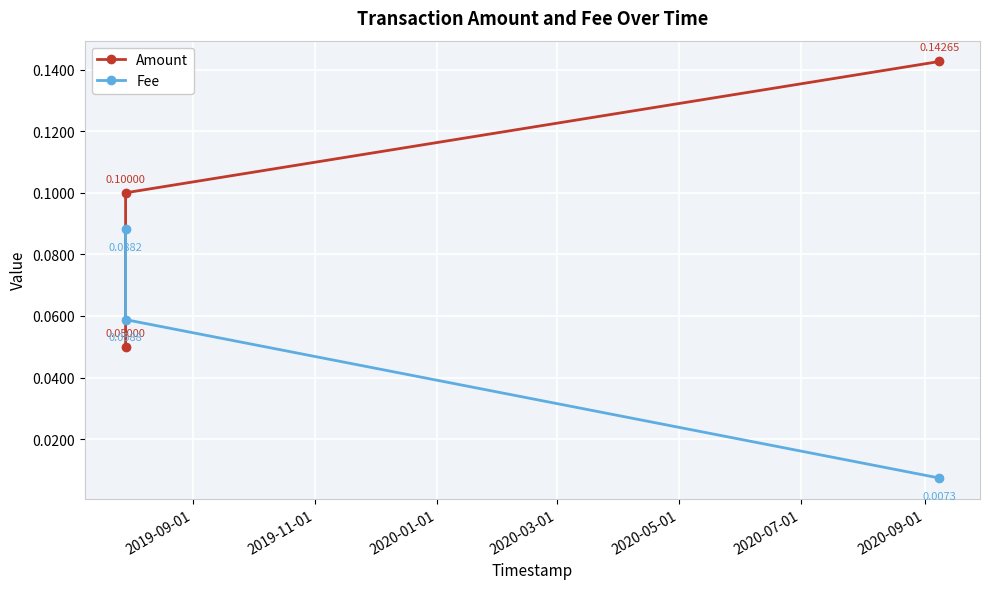

Is the value of Fee at 2019-09-01 greater than the value of Amount at 2020-01-01?

No